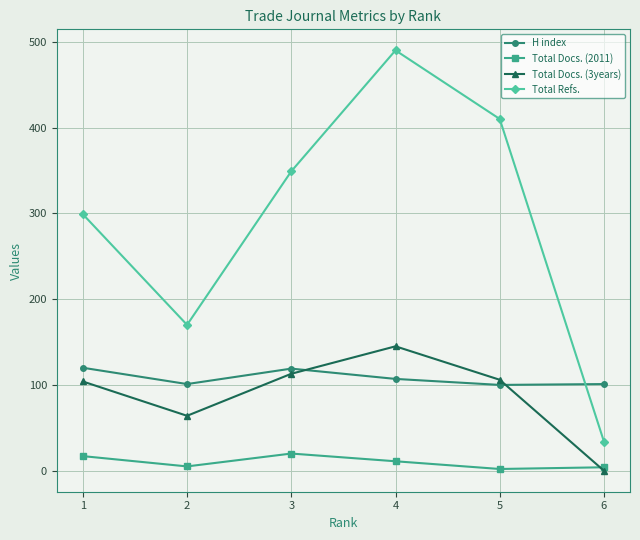

List the labels in order of Total Refs. value, smallest first.

6, 2, 1, 3, 5, 4